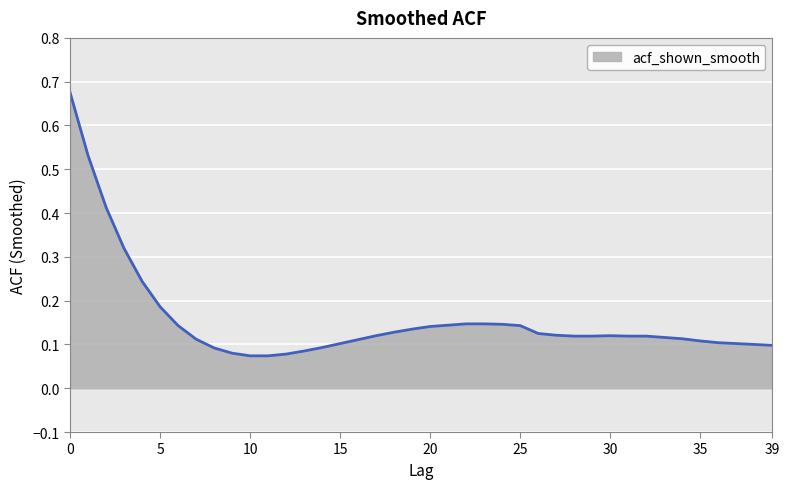

What is the difference between the maximum and minimum values?

0.6